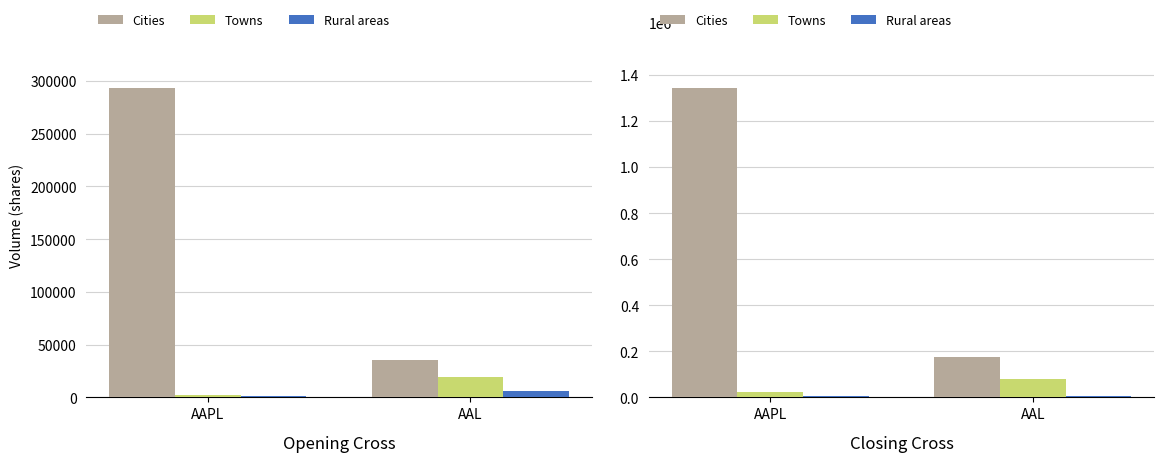

Which series has the widest spread of values?

Cities